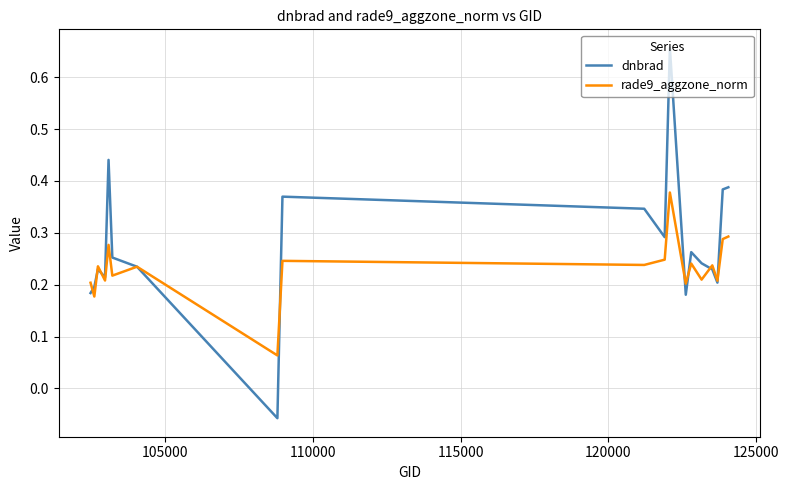

Count the rade9_aggzone_norm values in the range 0 to 1.

19